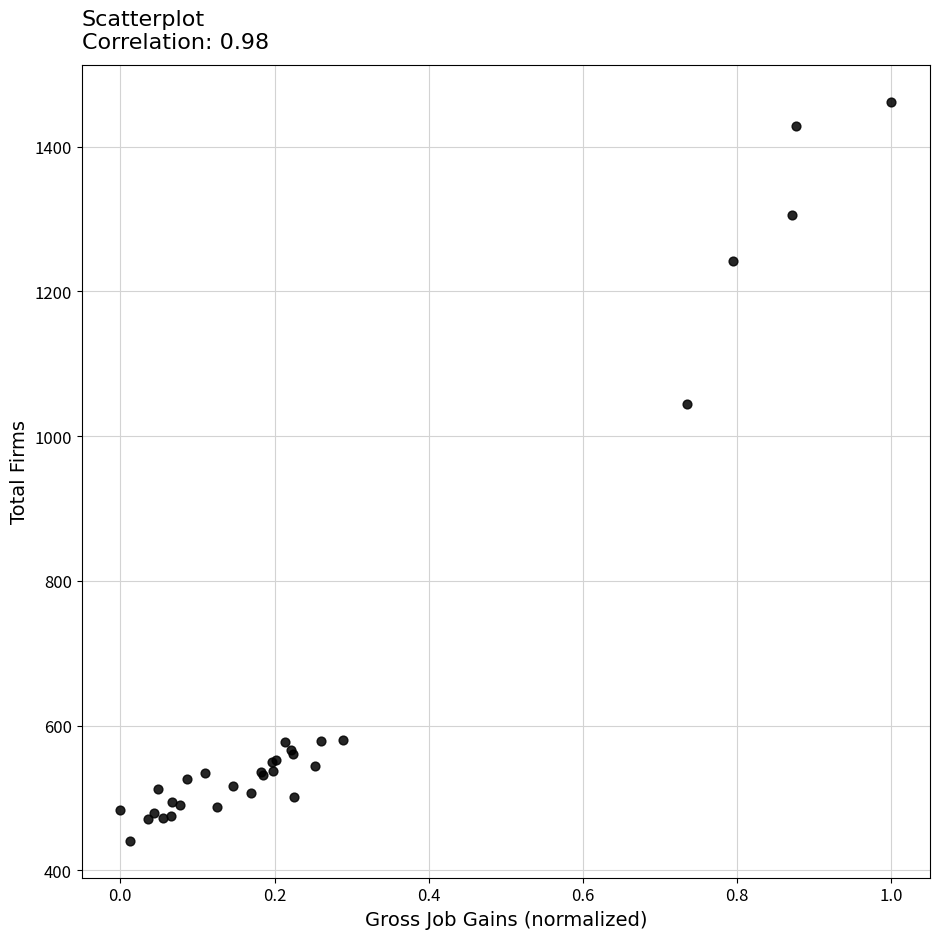

What Y value in the scatter plot is closest to 951?

1045